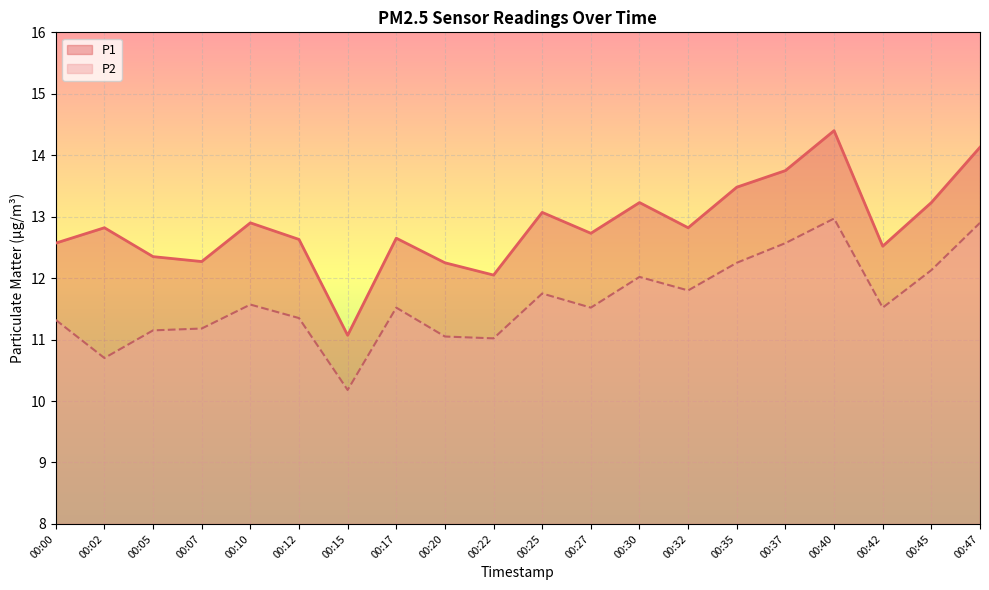

What is the highest value of the P1 series?

14.4